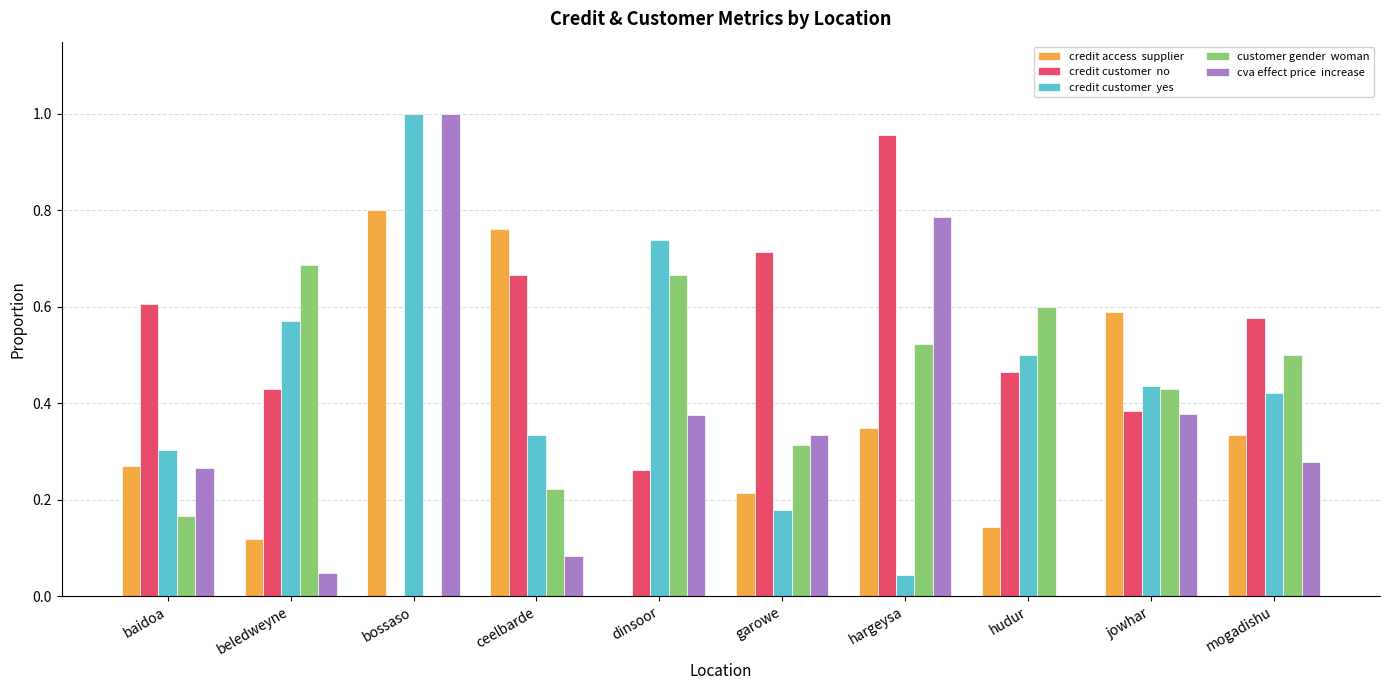

At which category is the sum across all series the highest?

bossaso